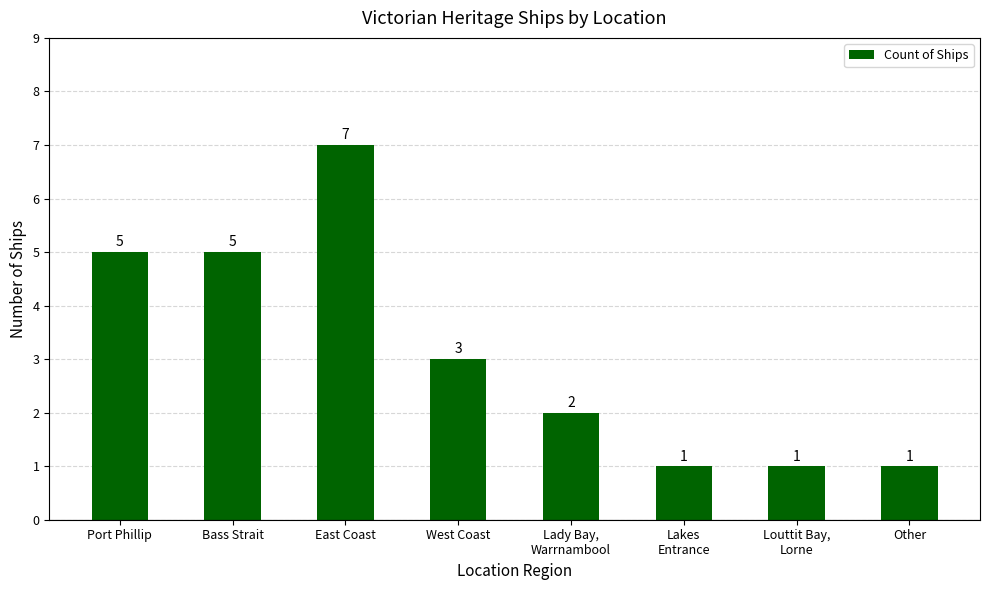

At which label does the data first exceed 3?

Port Phillip